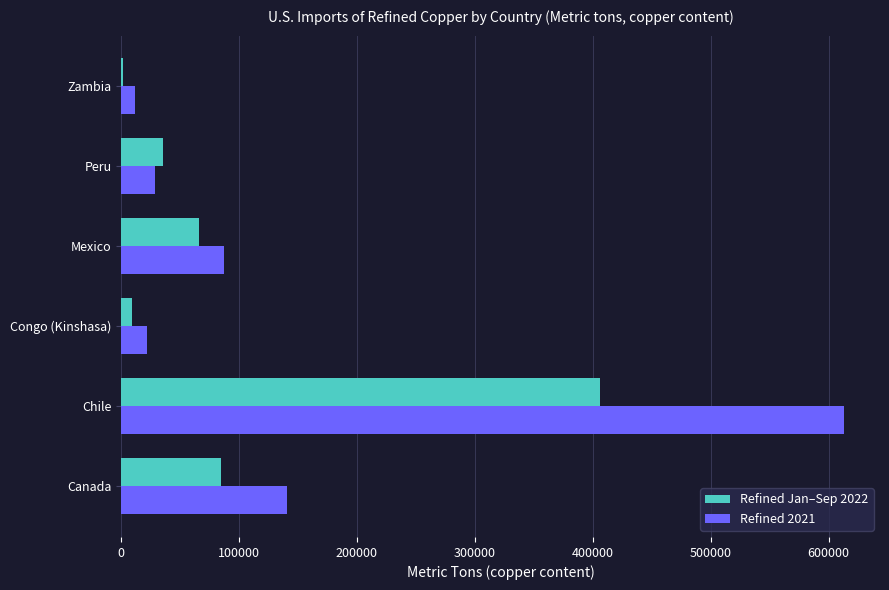

At which category does the chart reach its peak across all series?

Chile